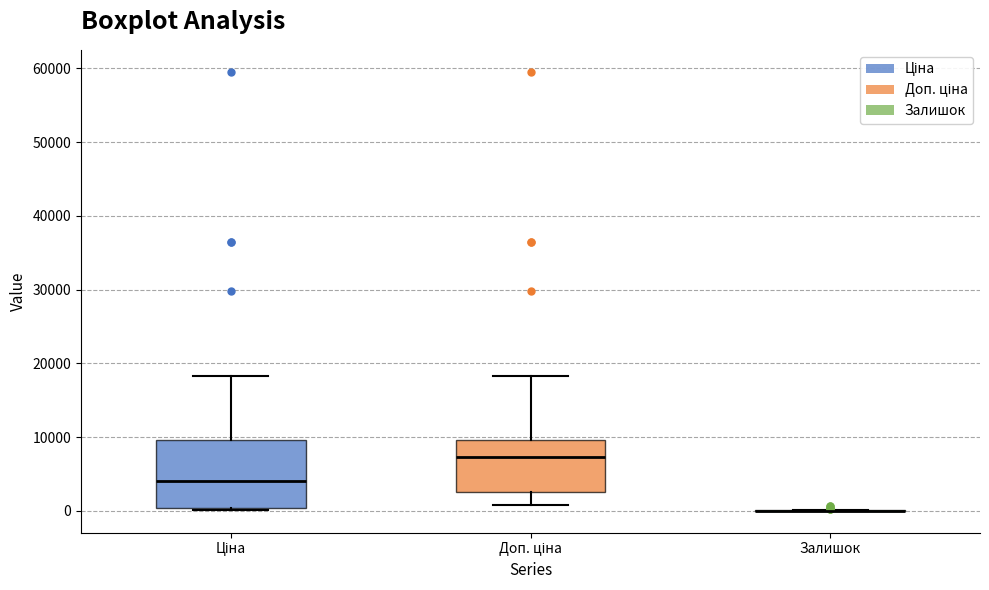

Reading left to right, transcribe this box plot: for each box, give where its median line is, the range the box spans, and where its two whiskers end, as read against the y-axis. The values are not printed on the chart, so give them approximately, as read against the axis.

Ціна: median 4000, box 0 to 10000, whiskers 0 to 18000
Доп. ціна: median 7000, box 3000 to 10000, whiskers 1000 to 18000
Залишок: box collapsed to a line at 0, whiskers 0 to 0